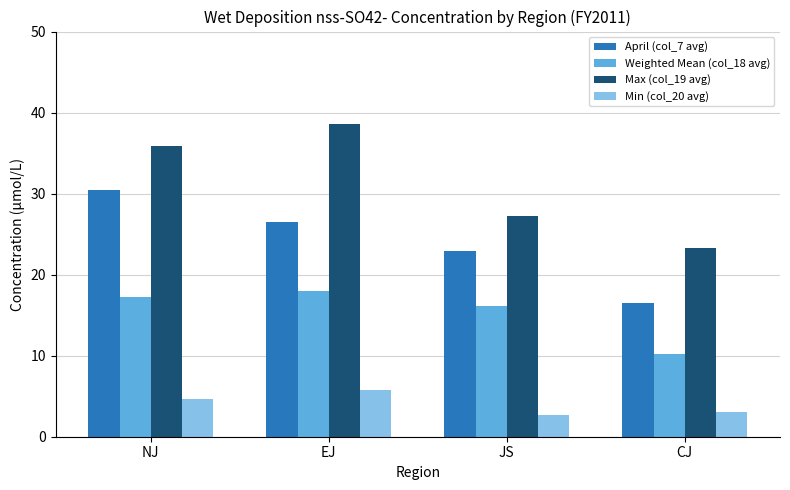

Which category has the lowest value in the Max (col_19 avg) series?

CJ